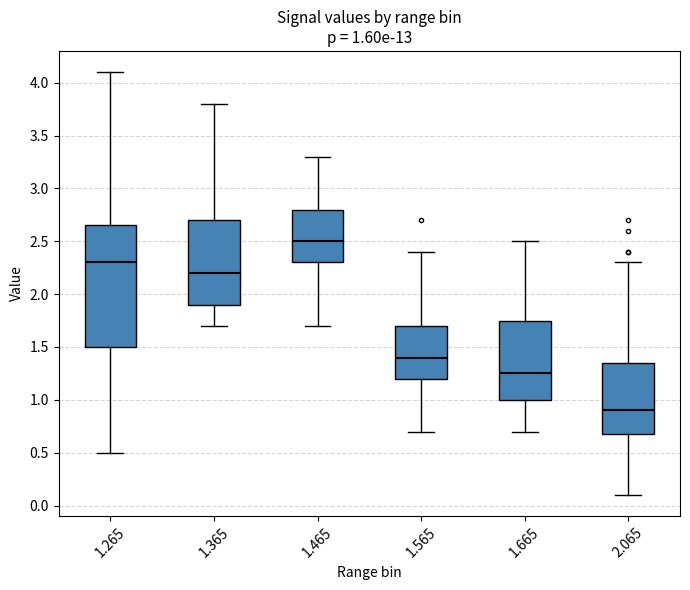

Which box's median line is the lowest?

2.065